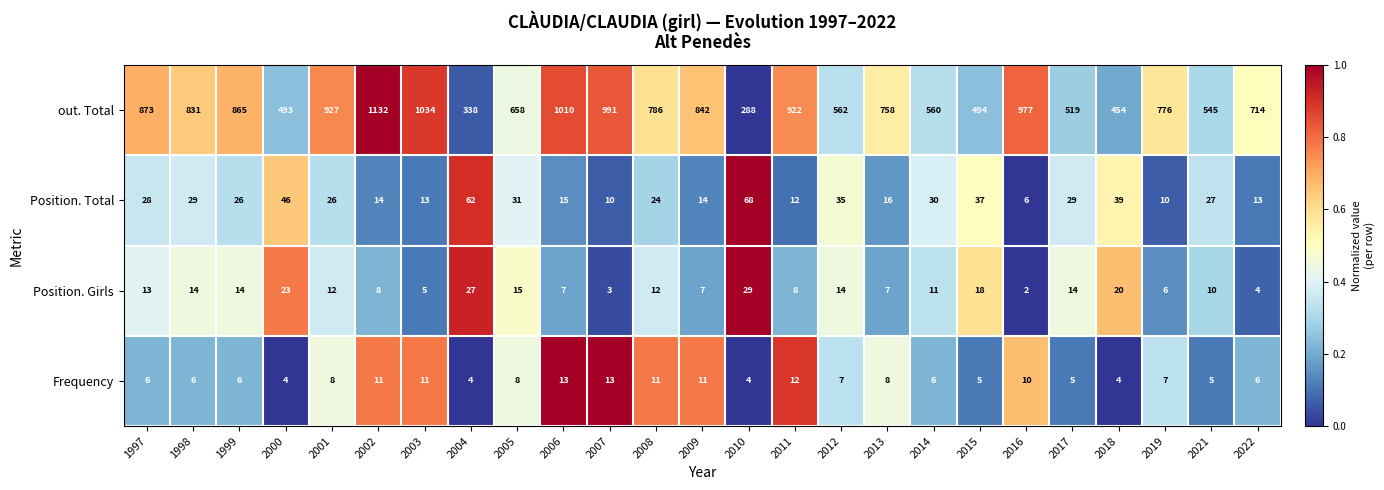

Which series has the widest spread of values?

out. Total